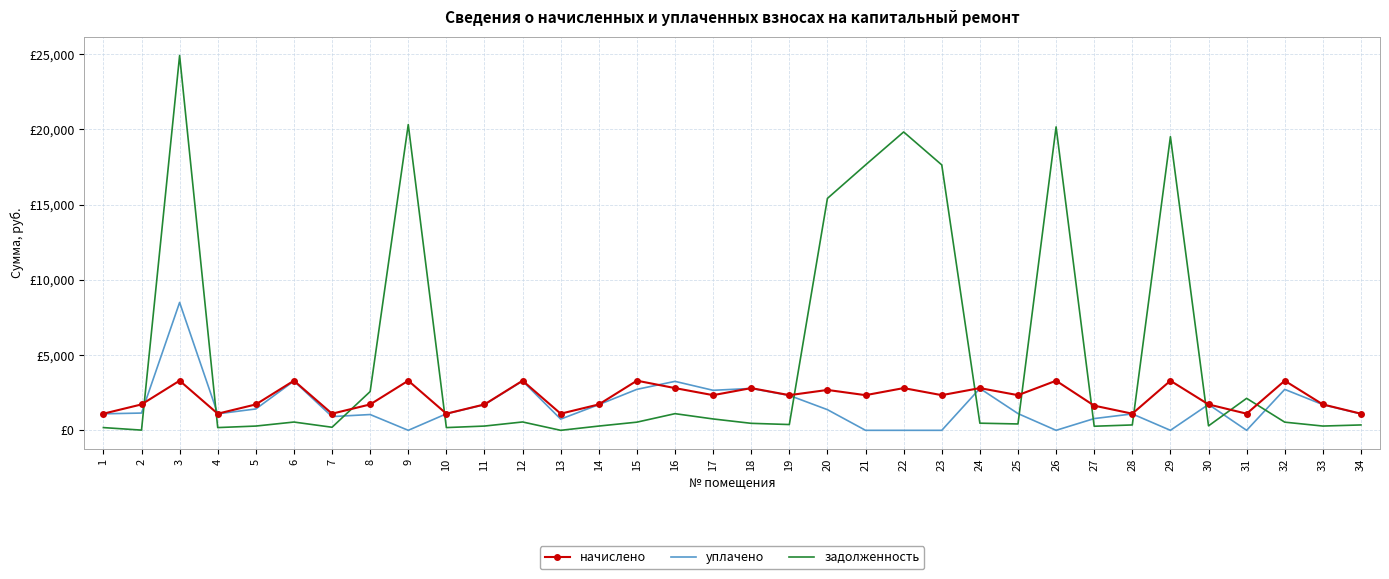

What are all the series names shown in the legend?

начислено, уплачено, задолженность